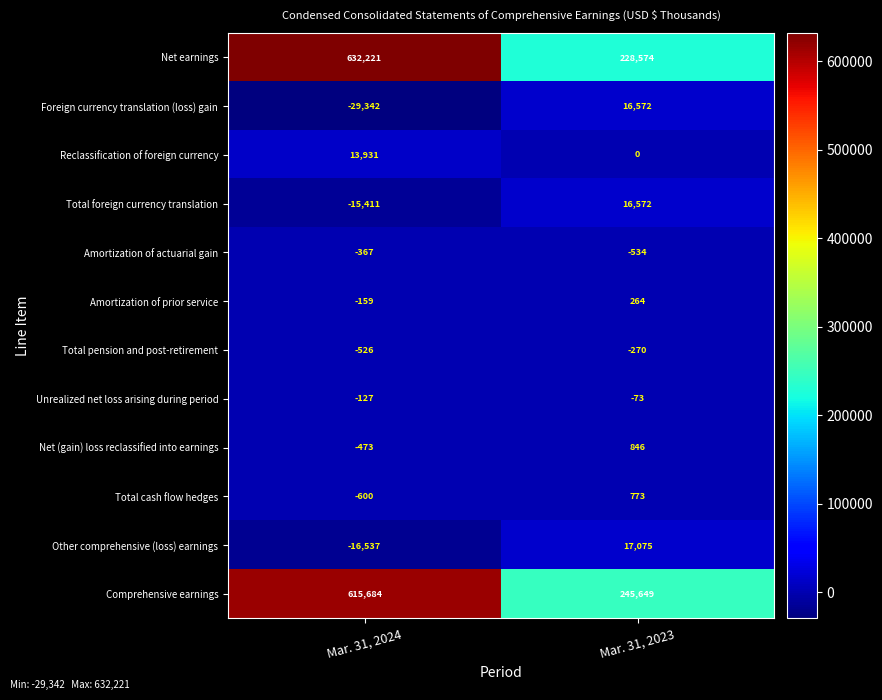

At Mar. 31, 2024, list the series in order from smallest to largest.

Foreign currency translation (loss) gain, Other comprehensive (loss) earnings, Total foreign currency translation, Total cash flow hedges, Total pension and post-retirement, Net (gain) loss reclassified into earnings, Amortization of actuarial gain, Amortization of prior service, Unrealized net loss arising during period, Reclassification of foreign currency, Comprehensive earnings, Net earnings